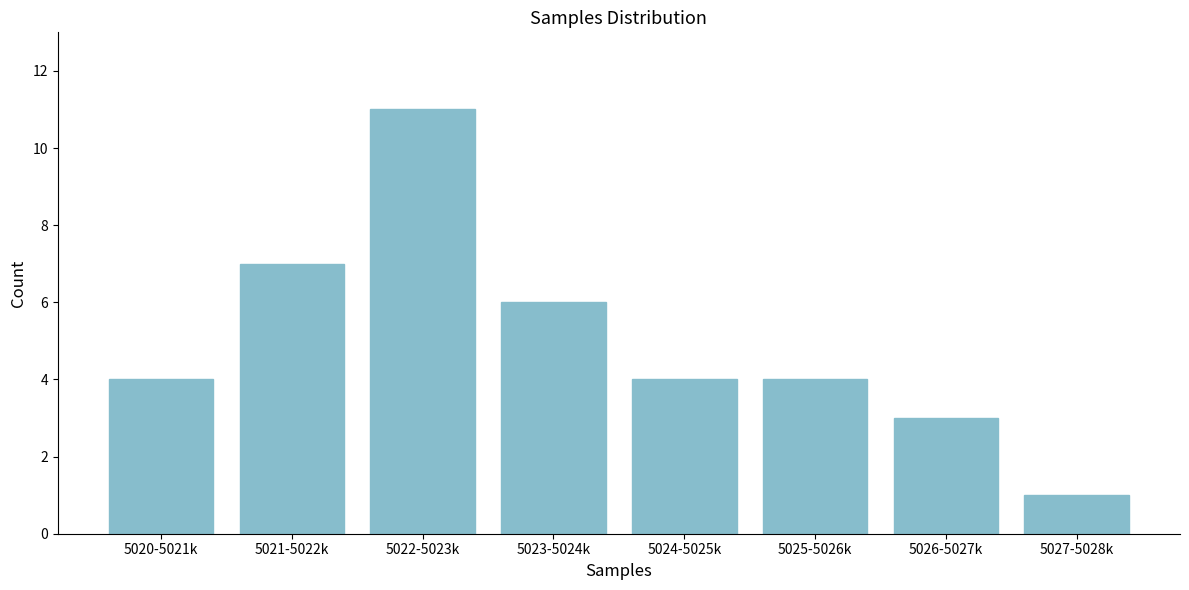

Reading left to right, transcribe all the data shown in this chart.

5020-5021k=4	5021-5022k=7	5022-5023k=11	5023-5024k=6	5024-5025k=4	5025-5026k=4	5026-5027k=3	5027-5028k=1